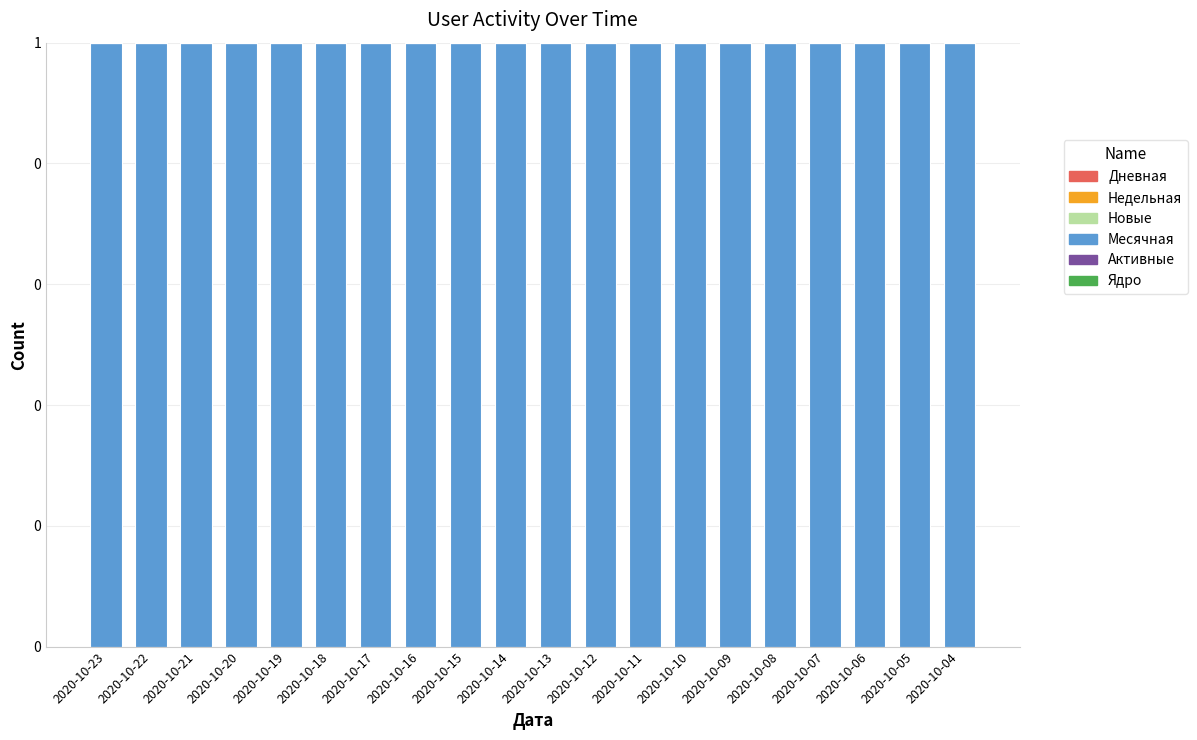

At which label is Месячная closest to 1?

2020-10-23